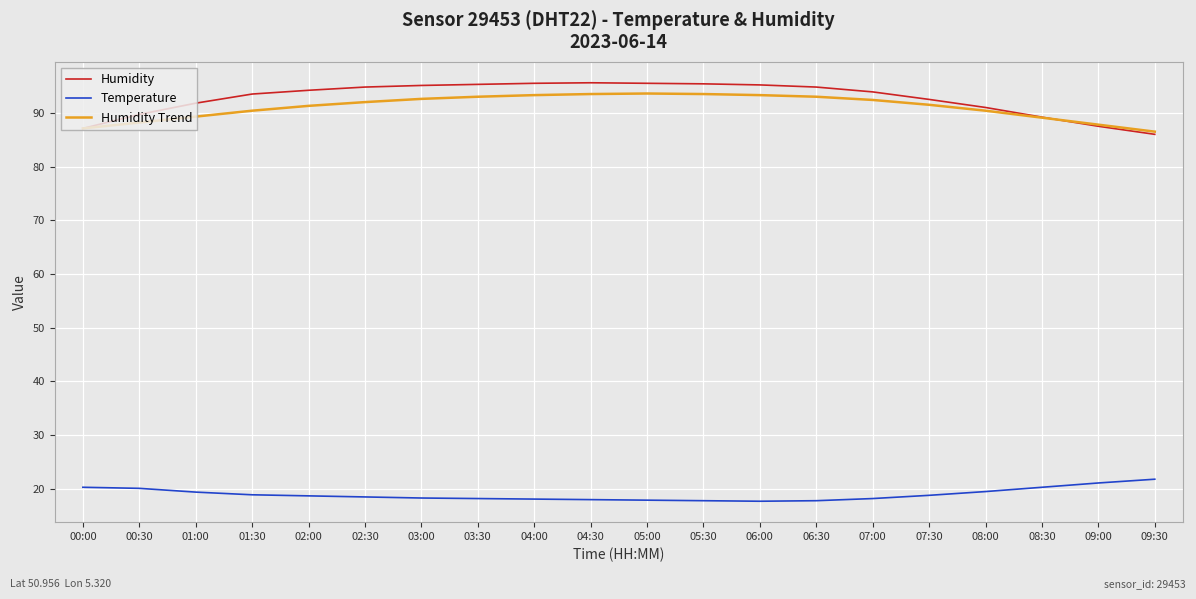

True or false: Temperature and Humidity Trend intersect in this chart.

False